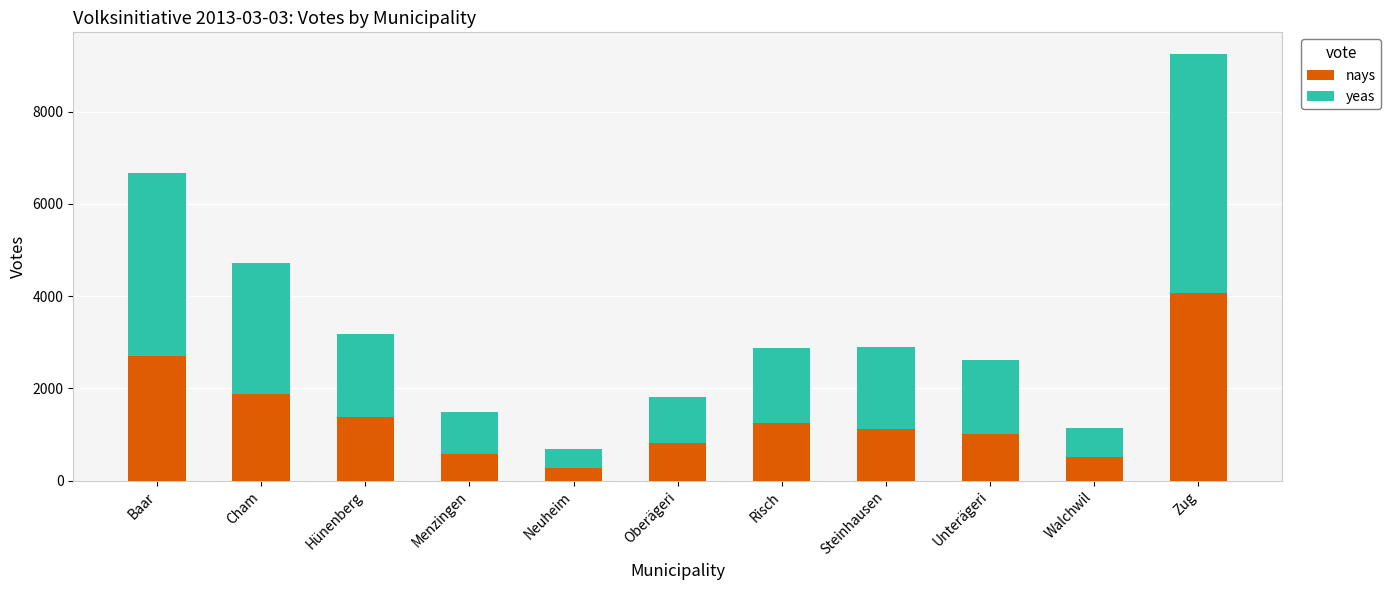

The nays series shows 512 at Walchwil. True or false?

True